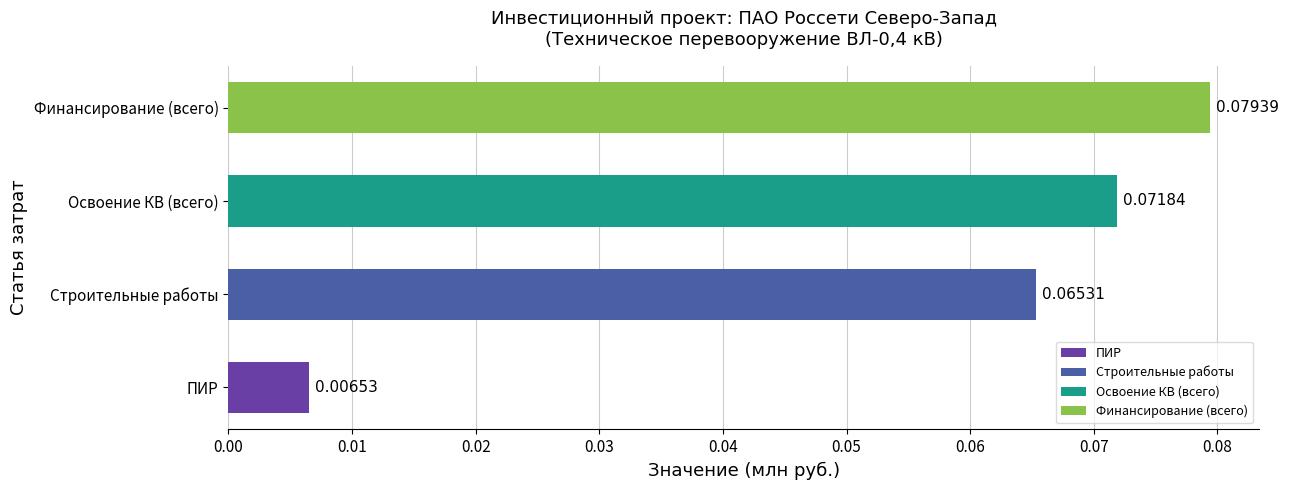

Which label corresponds to the largest value in the chart?

Финансирование (всего)